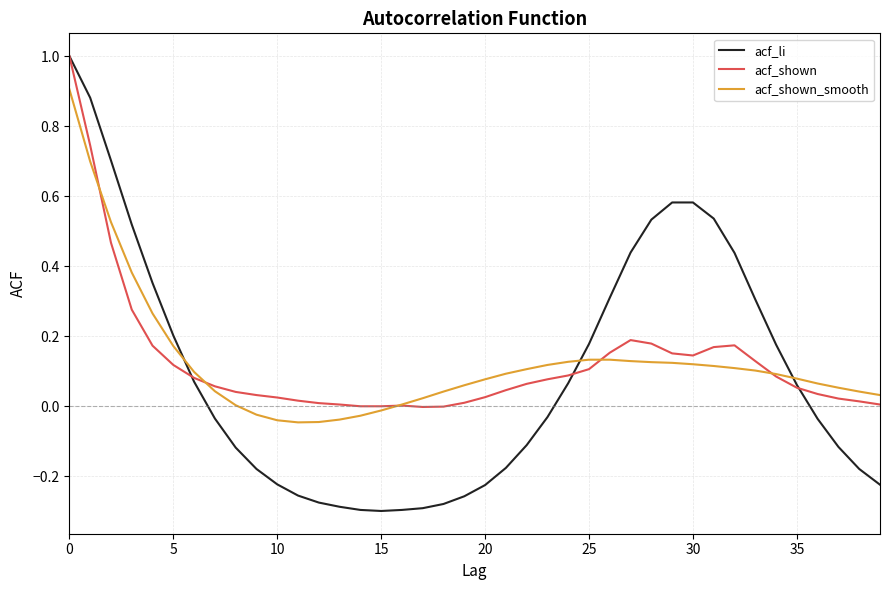

What is the greatest value displayed?

1.0